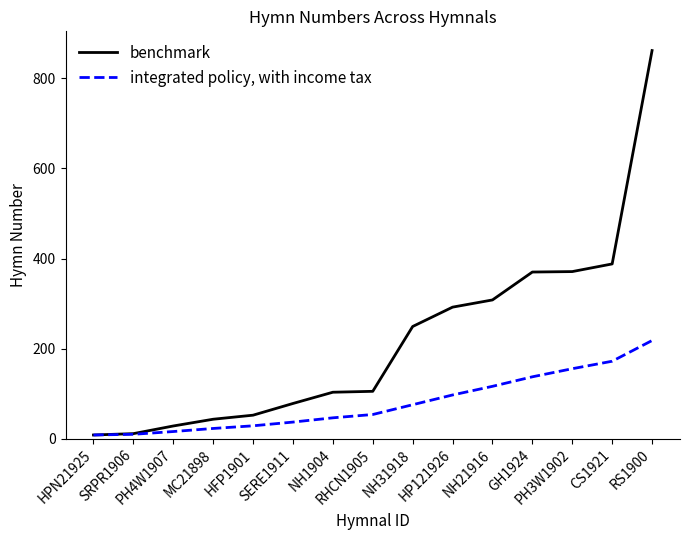

What are all the series names shown in the legend?

benchmark, integrated policy, with income tax